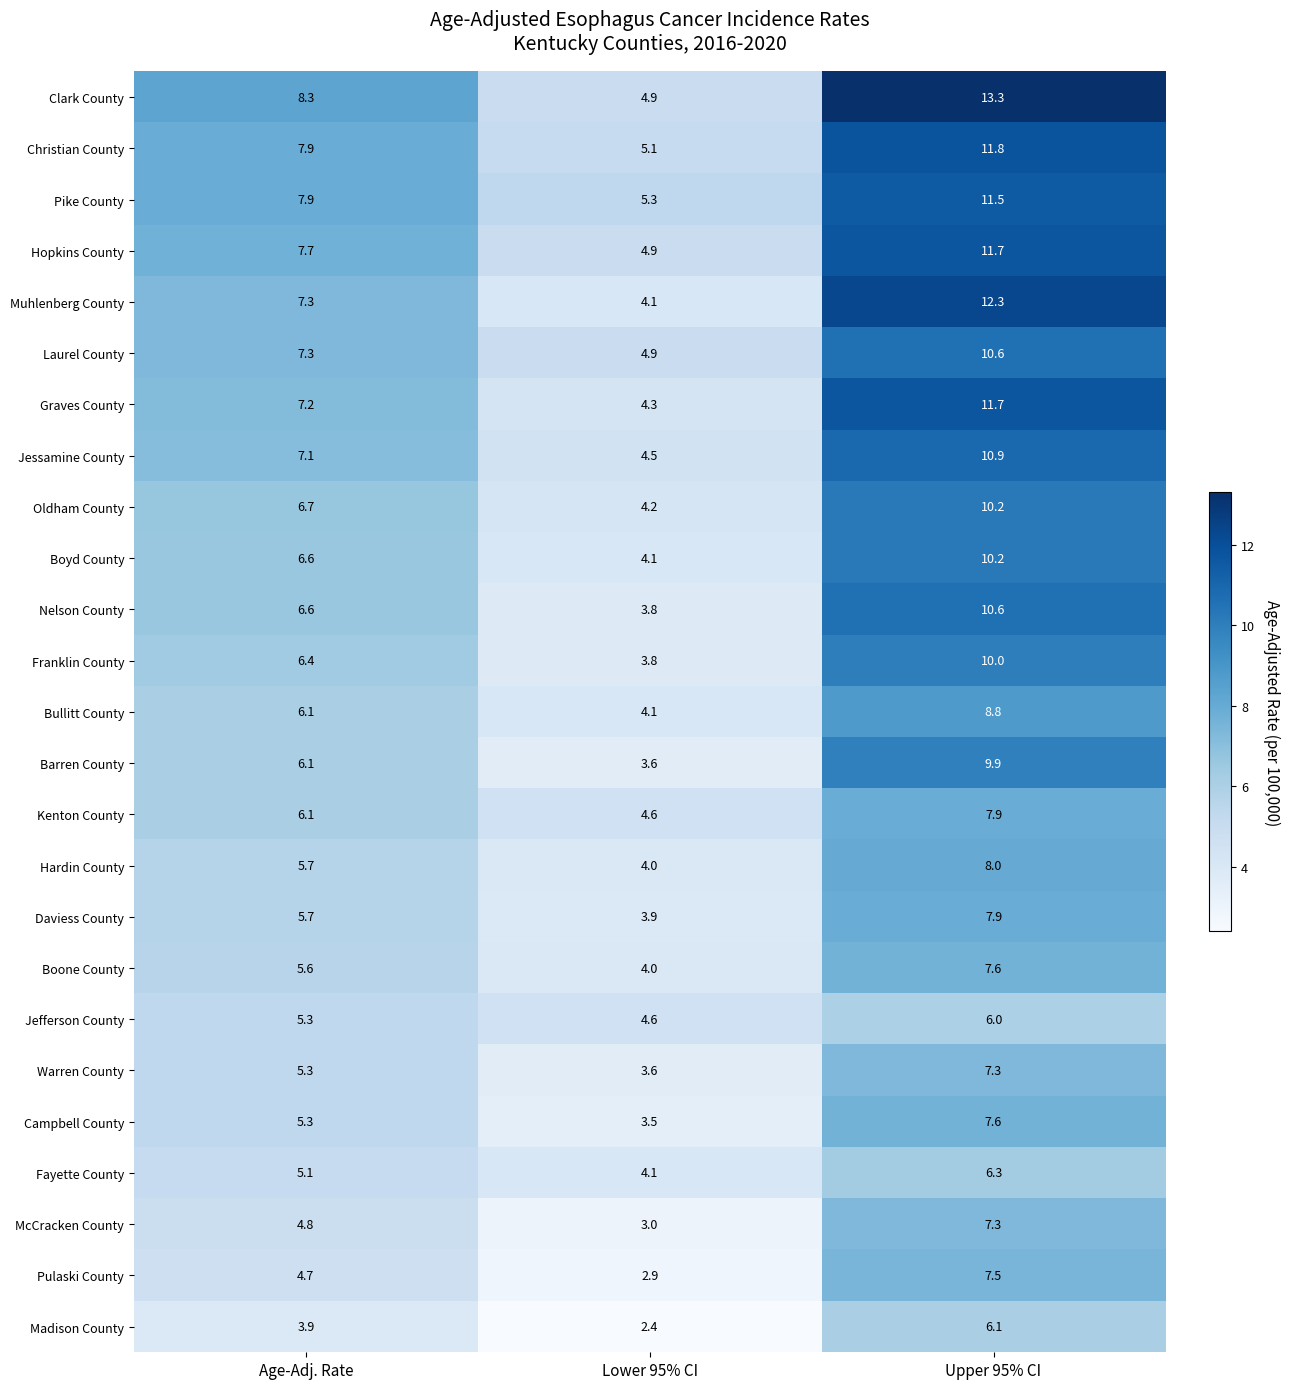

What is the sum of the Pike County values at Upper 95% CI and Lower 95% CI?

16.8